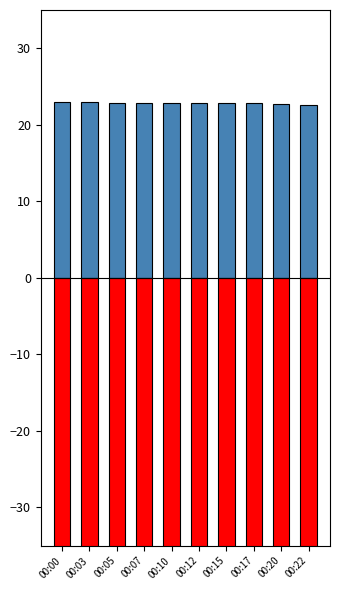

Between 00:03 and 00:12, which series saw the biggest shift?

Positive (Mean Temp)